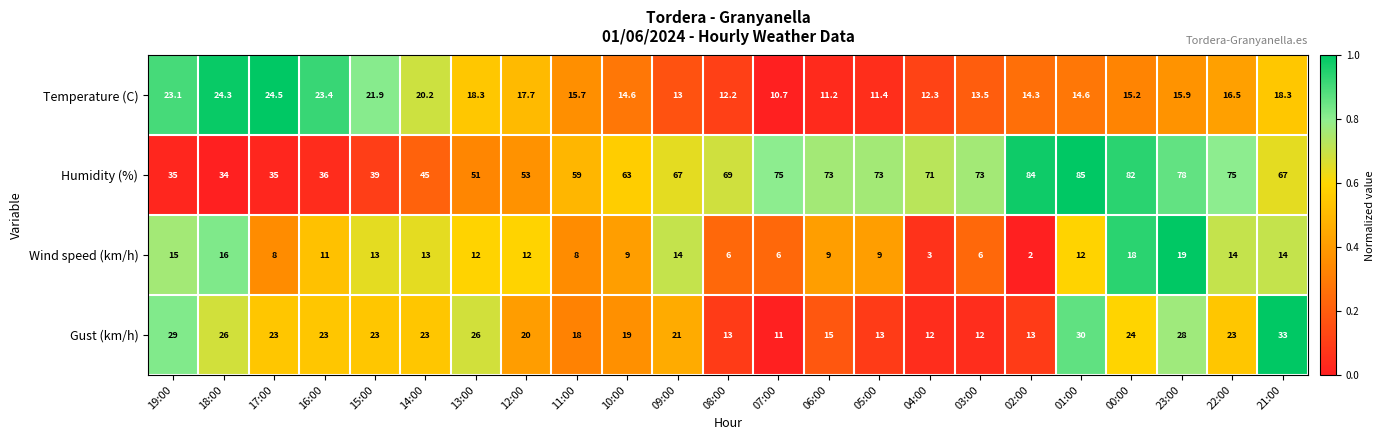

What is the sum of all Humidity (%) values?

1422.0